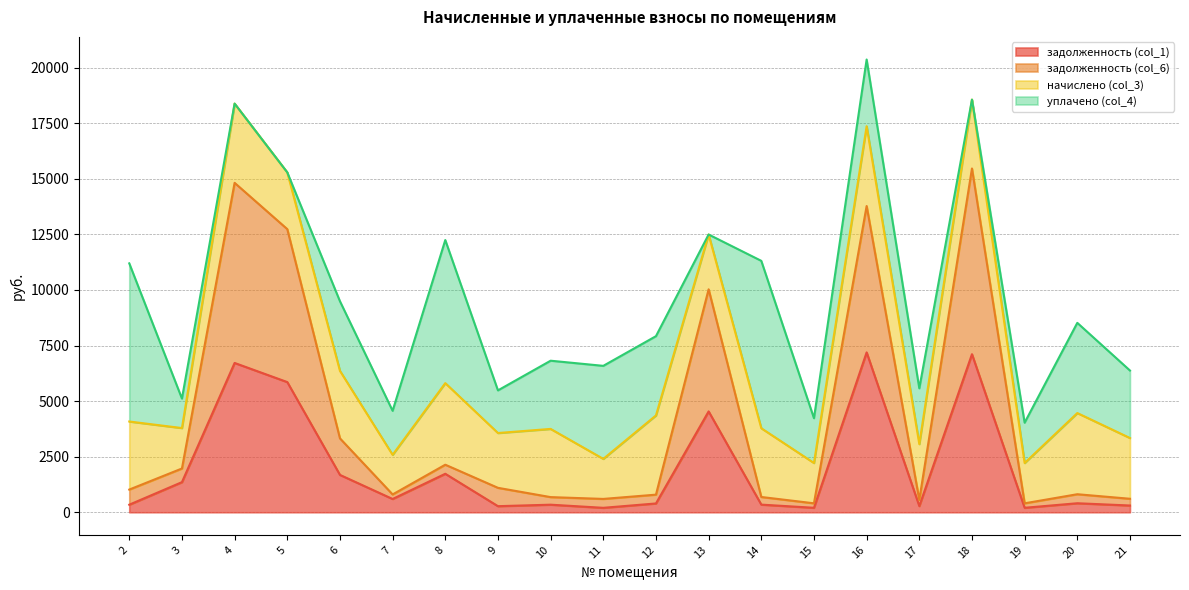

At which label does задолженность (col_1) first exceed 405?

3